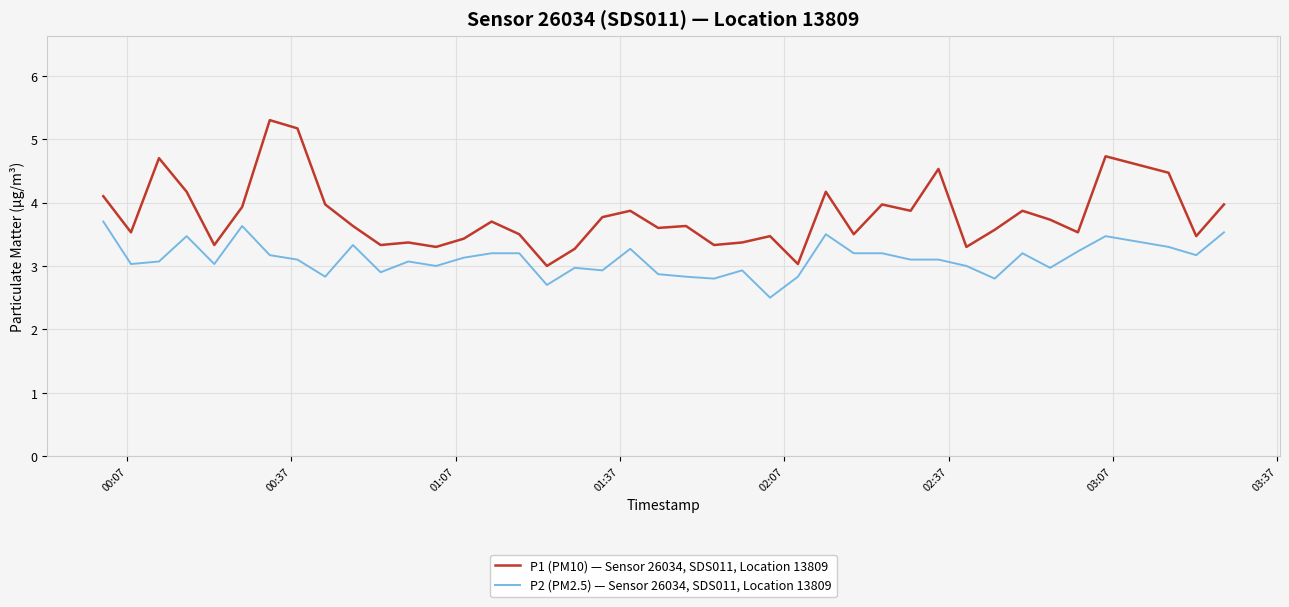

True or false: P1 (PM10) — Sensor 26034, SDS011, Location 13809 and P2 (PM2.5) — Sensor 26034, SDS011, Location 13809 cross at least once.

False